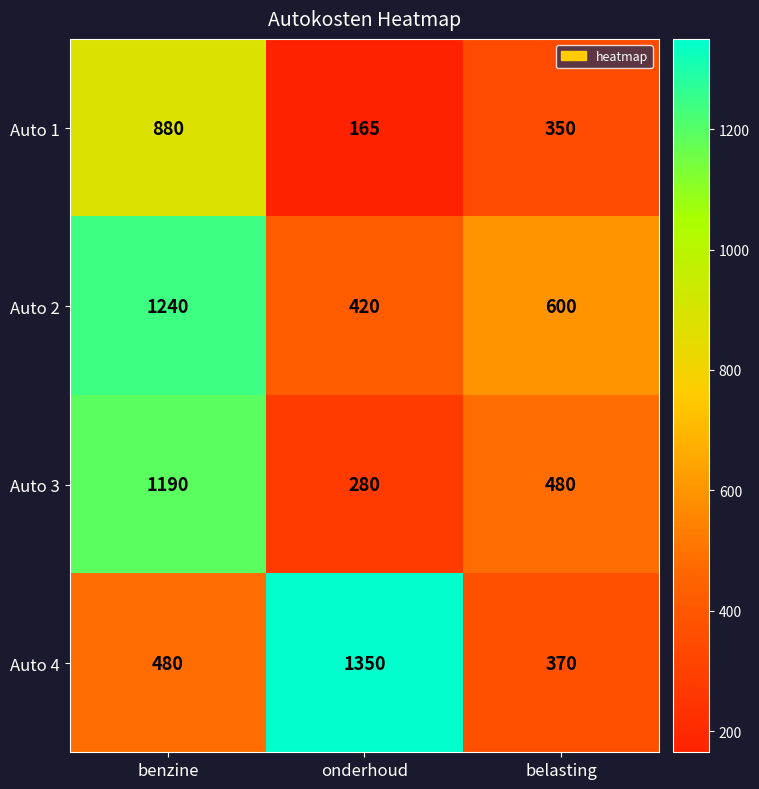

The Auto 2 series shows 600 at belasting. True or false?

True